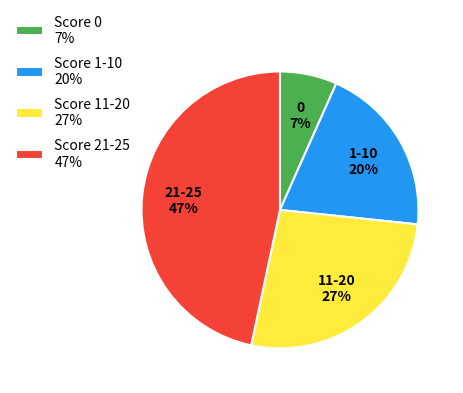

True or false: Score 0 7% accounts for 20% of the total.

False